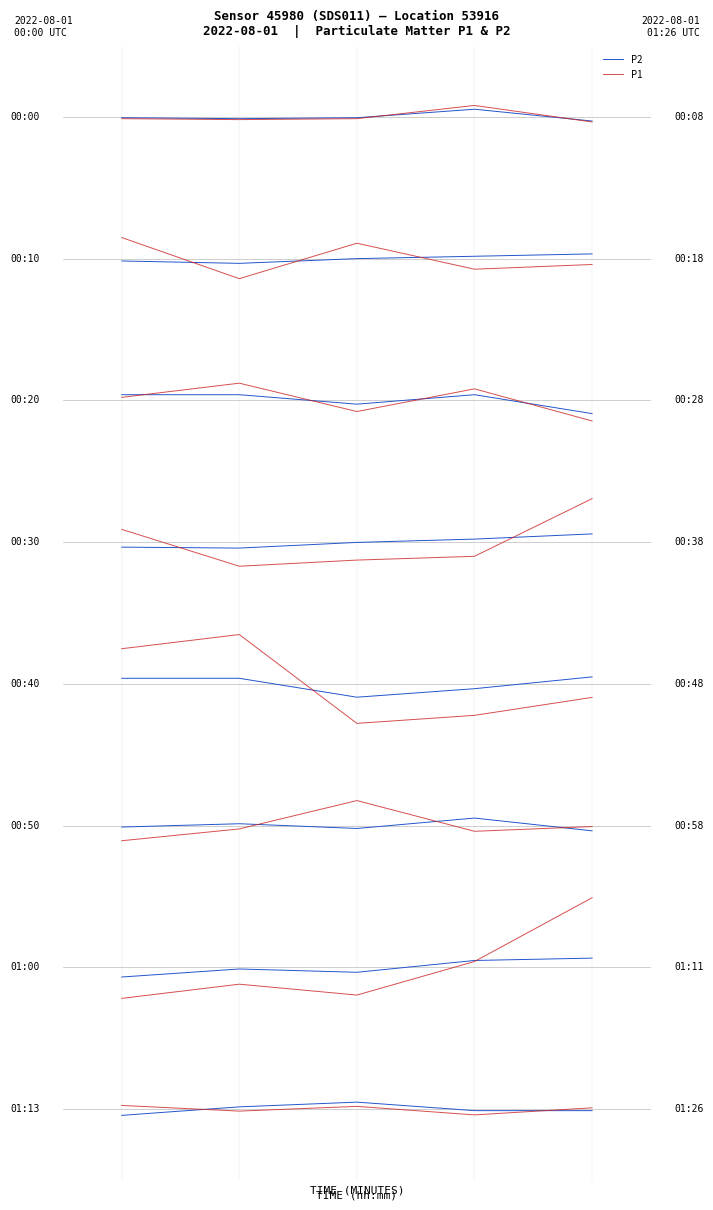

Which has a higher value, 2 or 3?

2